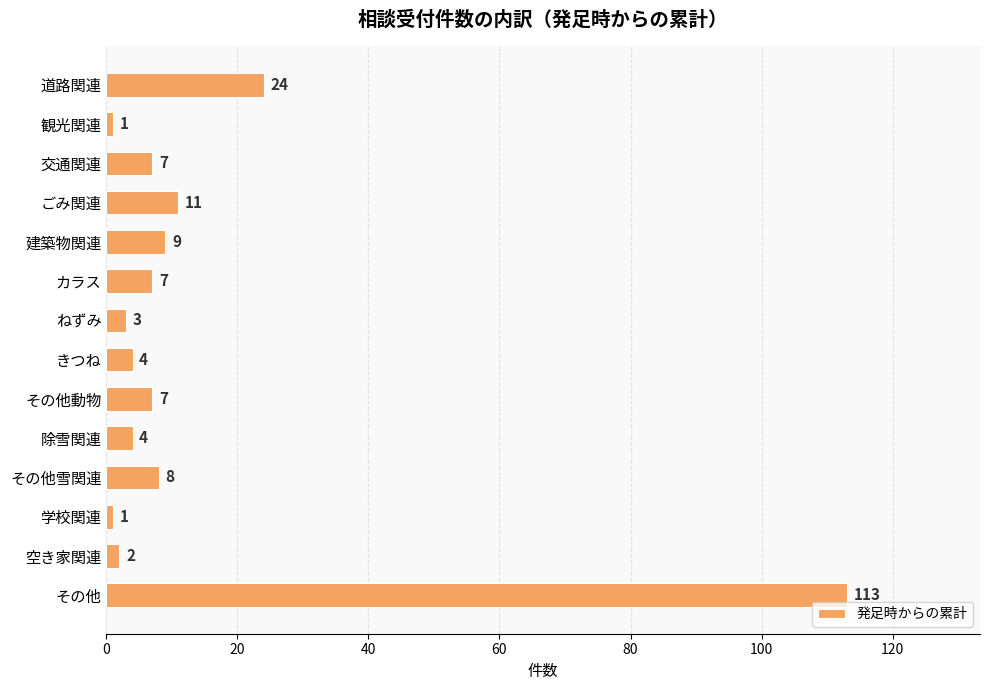

Which category has the highest value across all series?

その他